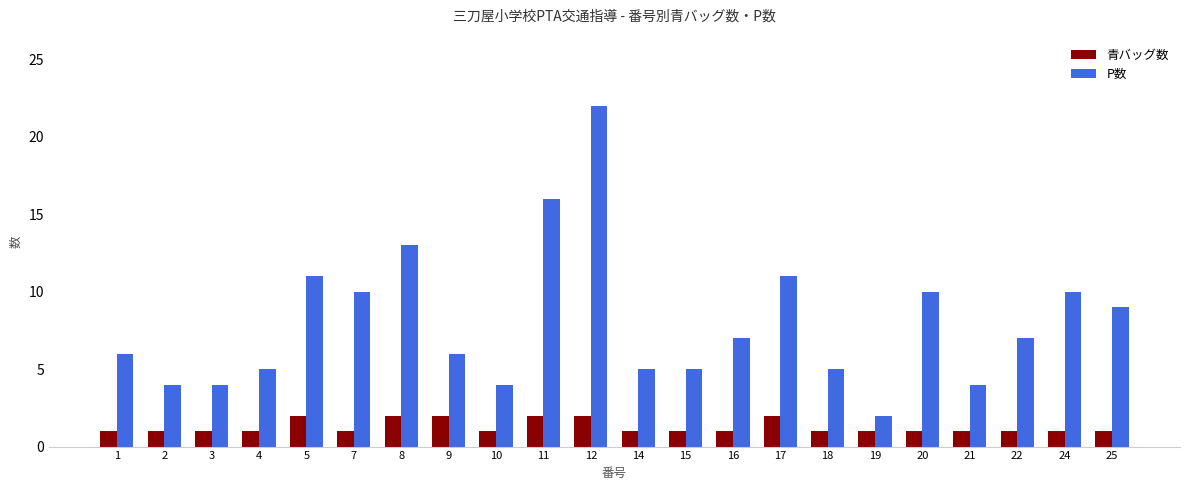

At which label does P数 reach its minimum?

19